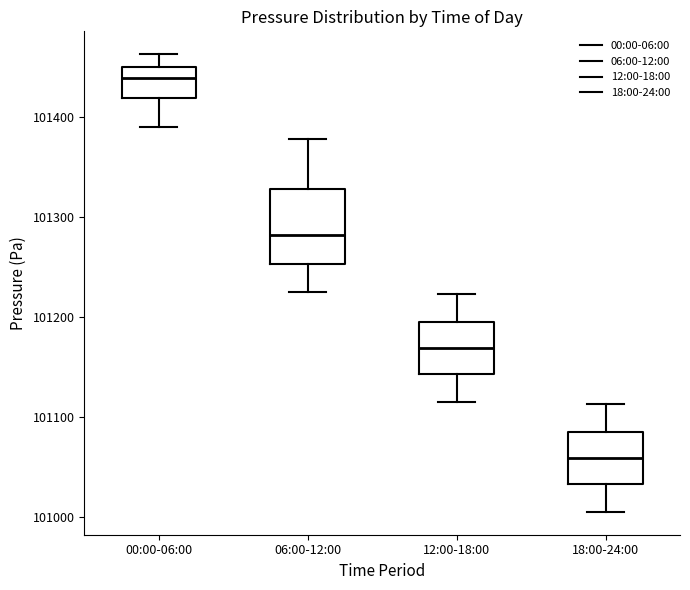

Where is the lower edge of the box for 18:00-24:00 on the y-axis? The values are not printed on the chart, so give them approximately, as read against the axis.

101030